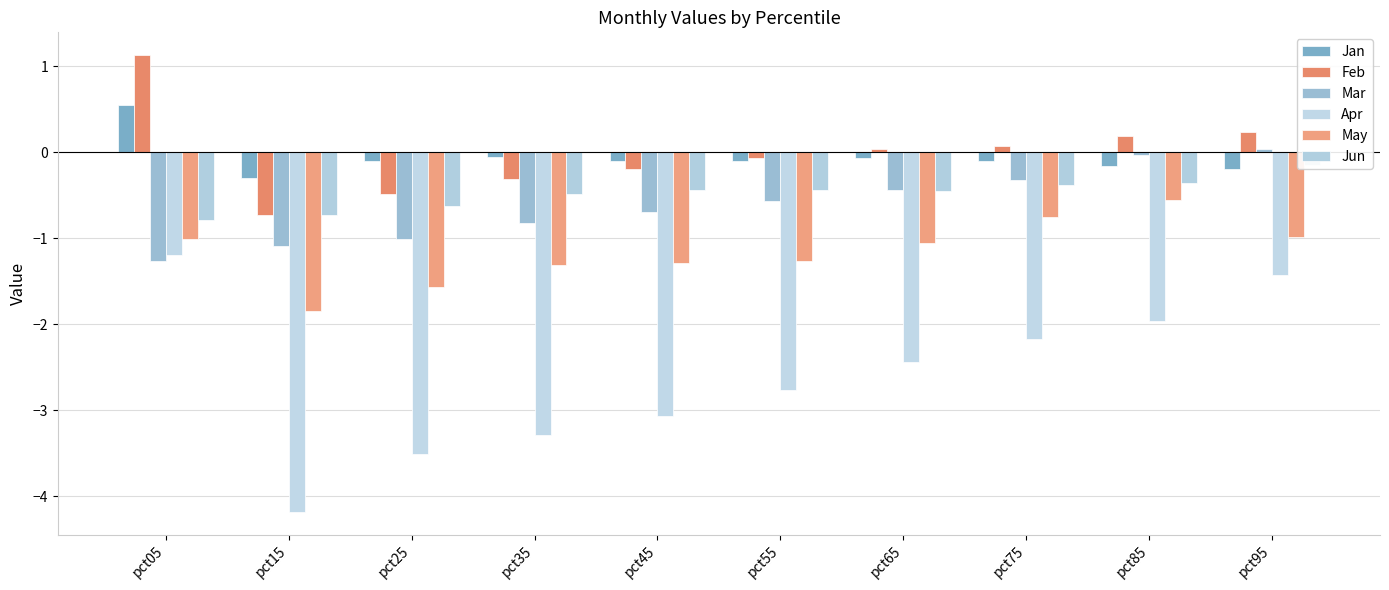

How many bars are there in each group?

6